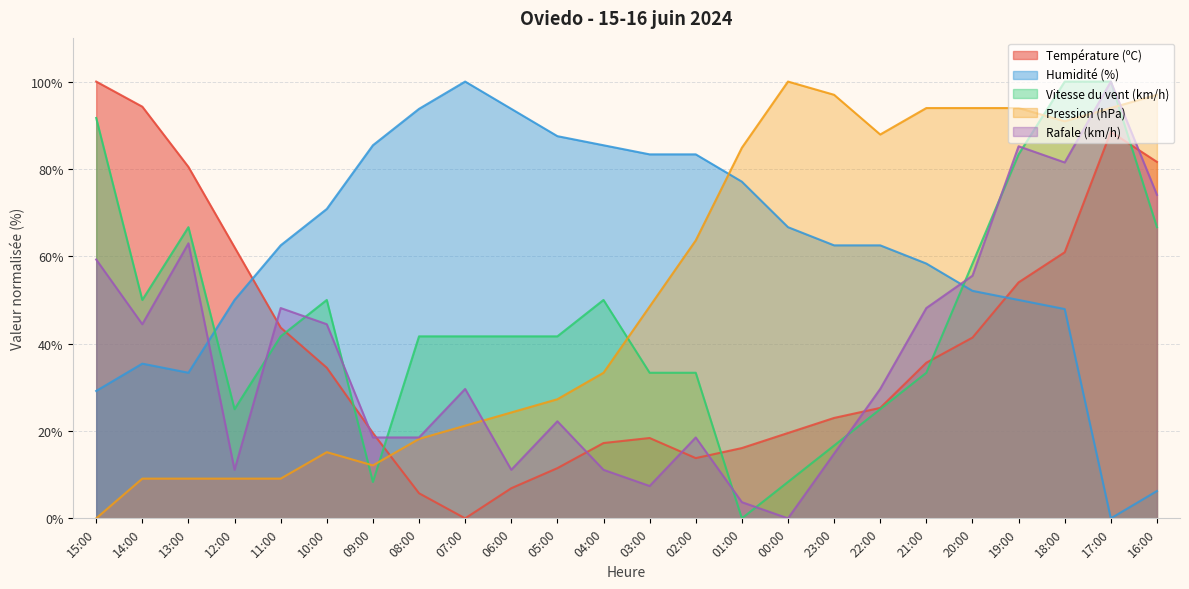

Which category has the lowest value across all series?

07:00